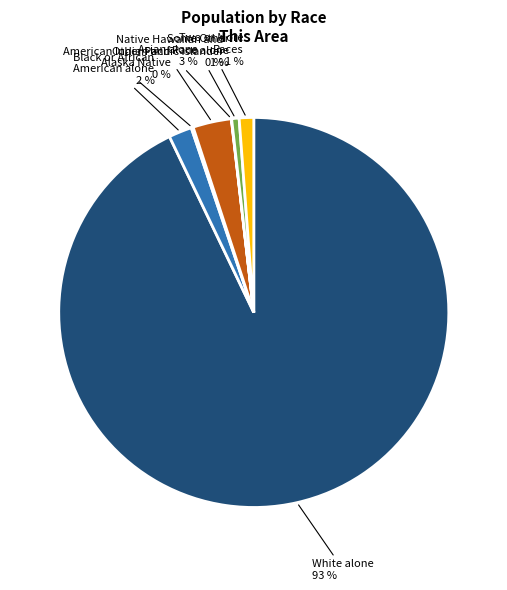

The Asian alone slice represents 3% of the pie. True or false?

True